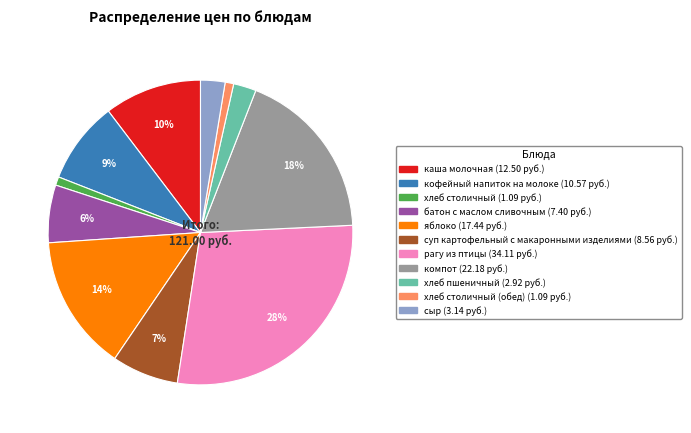

Does any single category account for the majority?

No